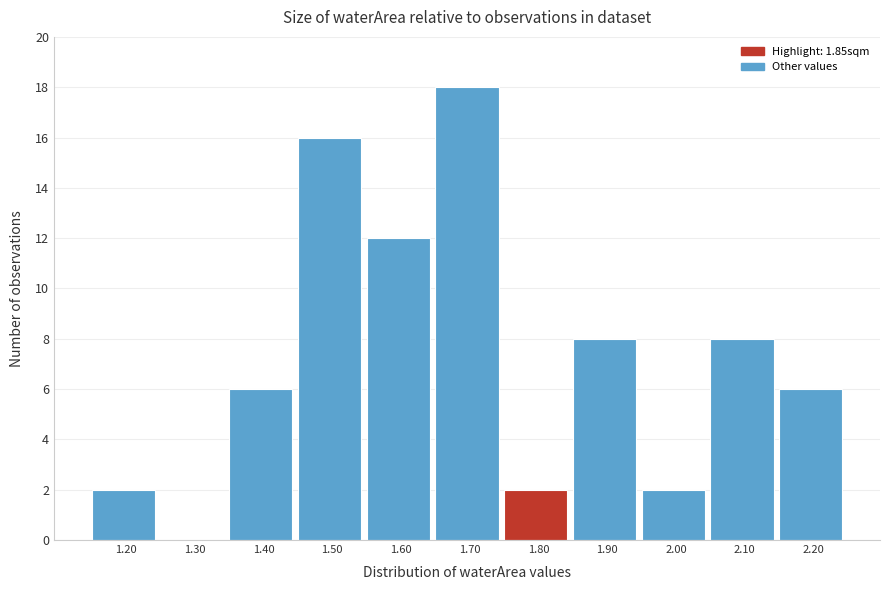

Reading left to right, what are all the values shown in this chart?

1.20=2	1.30=0	1.40=6	1.50=16	1.60=12	1.70=18	1.80=2	1.90=8	2.00=2	2.10=8	2.20=6